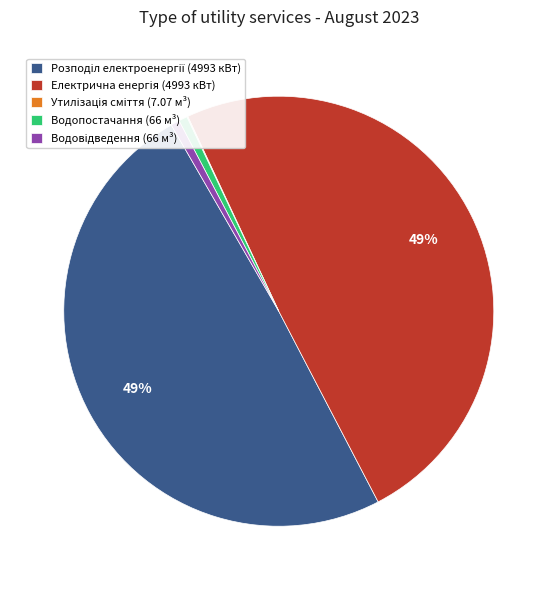

Does Водопостачання (66 м³) account for over 50% of the chart?

No